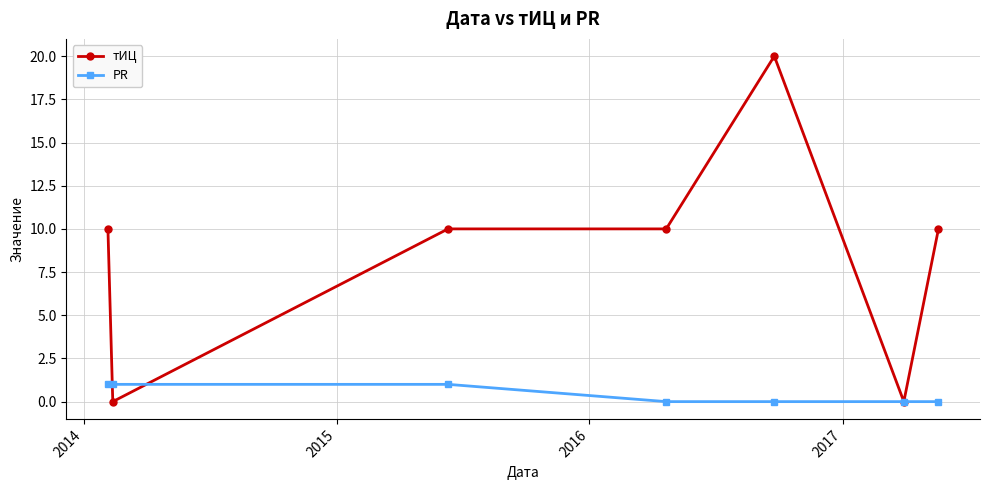

Which series has the largest range (max minus min)?

тИЦ